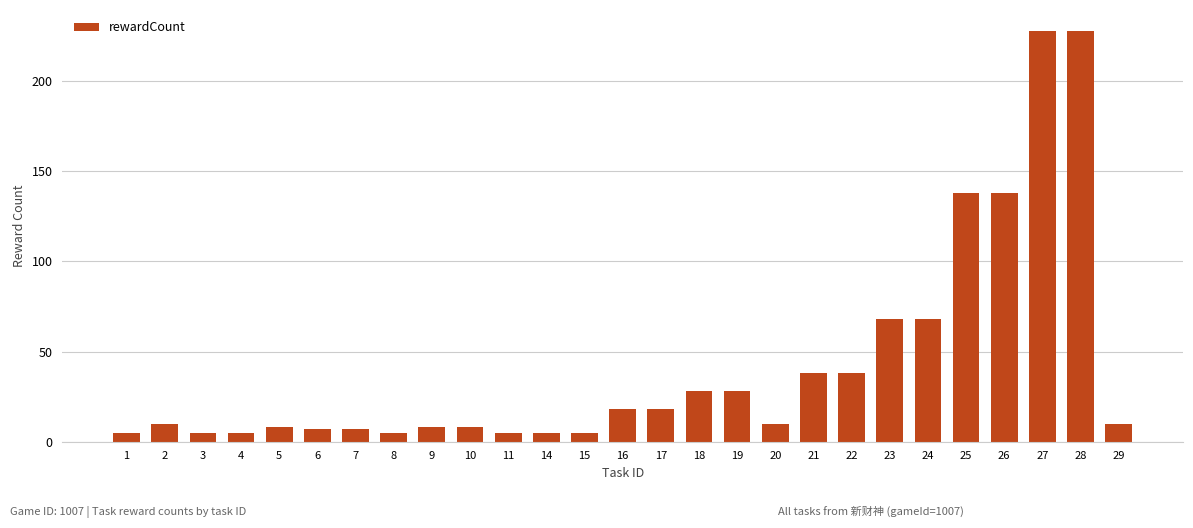

How many series are shown in this chart?

1